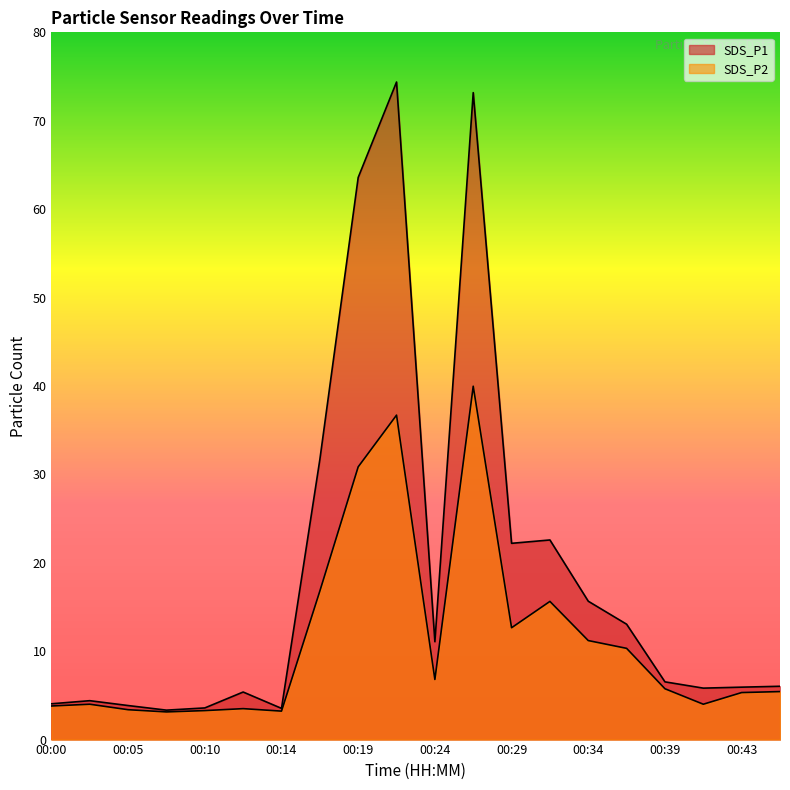

Is it true that SDS_P2 equals 3.4 at 00:05?

True